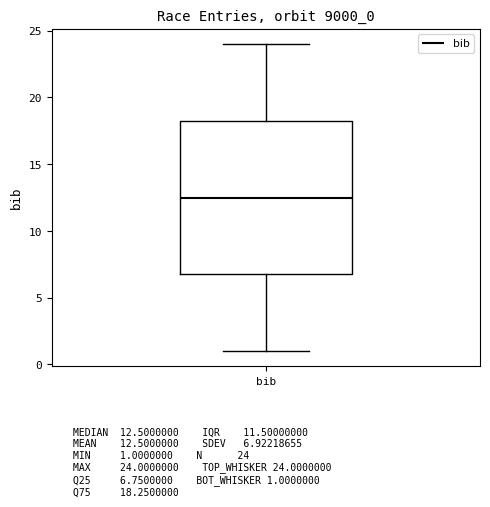

Read this box plot against the y-axis: the position of the median line, the range covered by the box, and the ends of both whiskers. The values are not printed on the chart, so give them approximately, as read against the axis.

median 12.5, box 7.0 to 18.5, whiskers 1.0 to 24.0